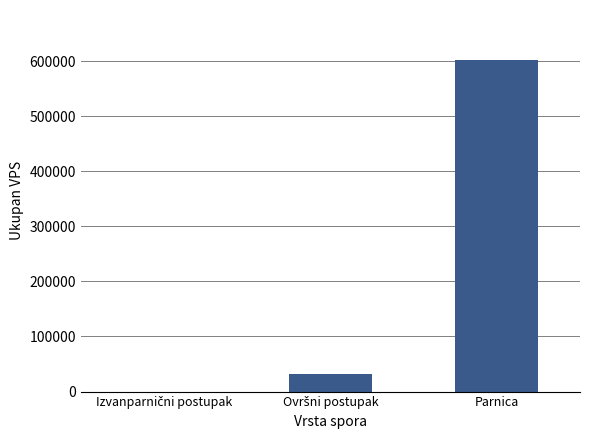

How many categories are shown in the chart?

3